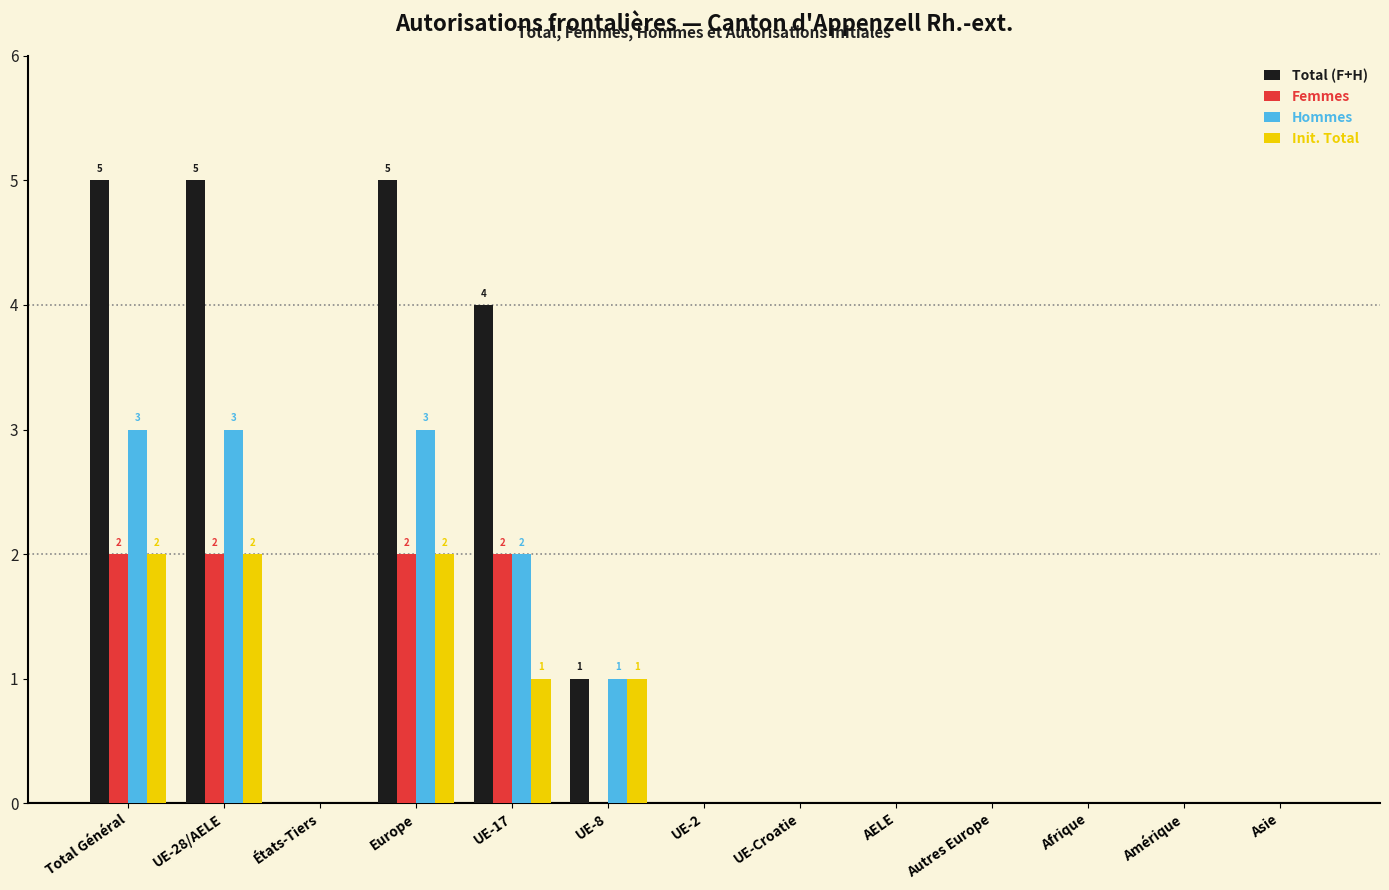

Count the Femmes values in the range 0 to 2.

13